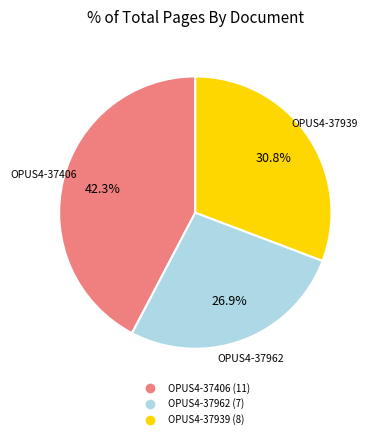

To the nearest percent, what is the average slice percentage?

33%